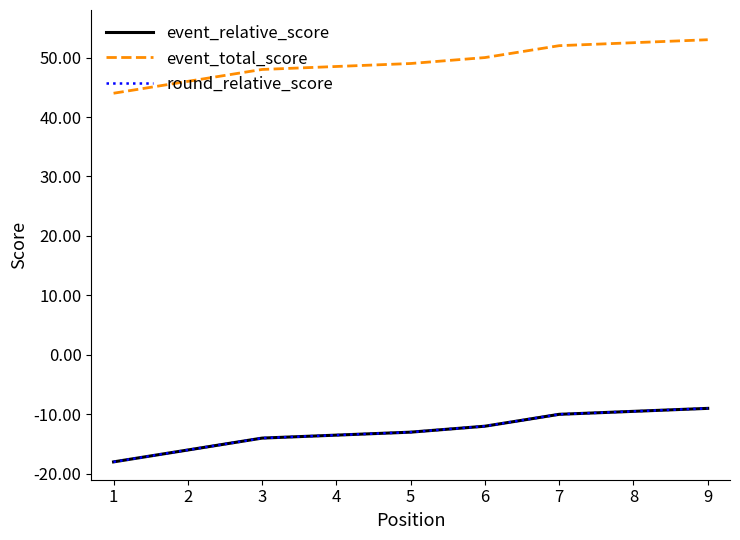

What is the maximum value for event_total_score?

53